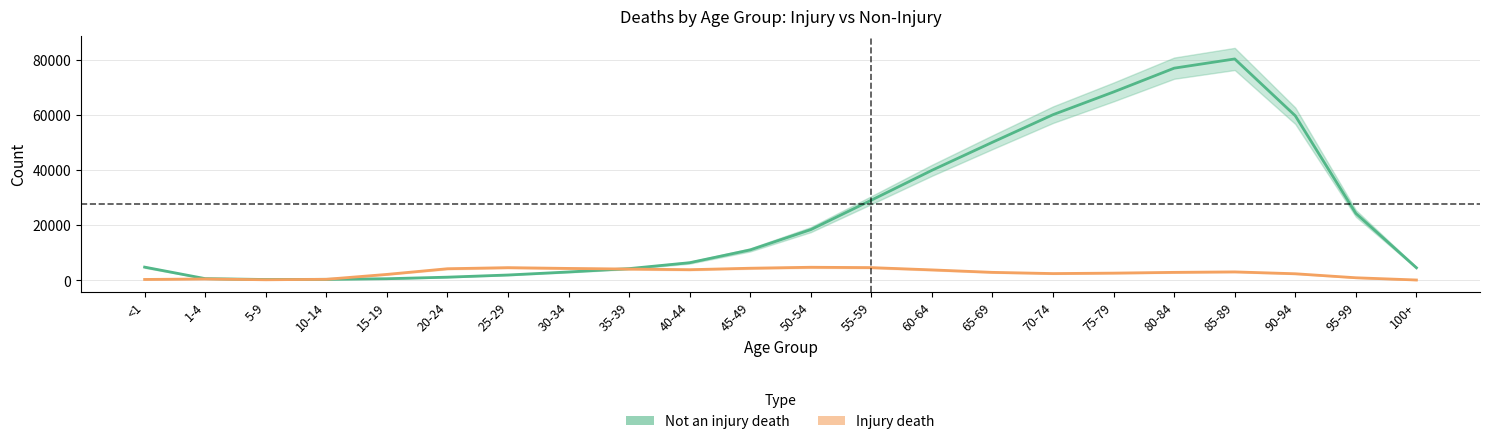

List the series in order of their overall mean, lowest first.

Injury death, Not an injury death